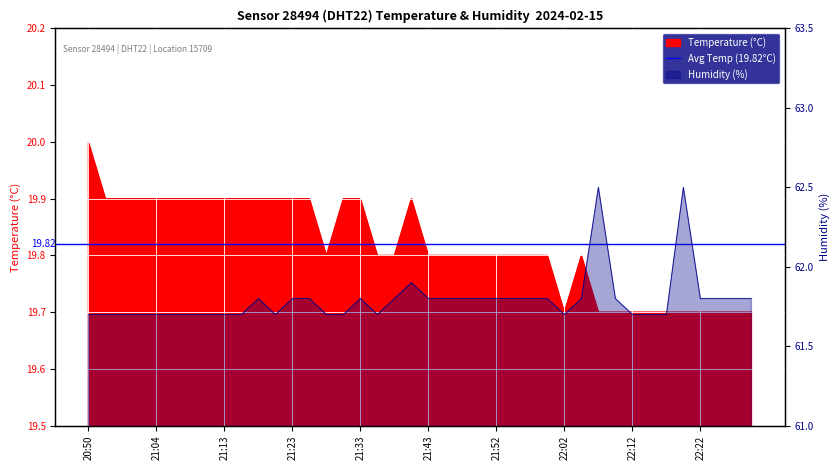

Where is the first local minimum for Humidity (%)?

21:21